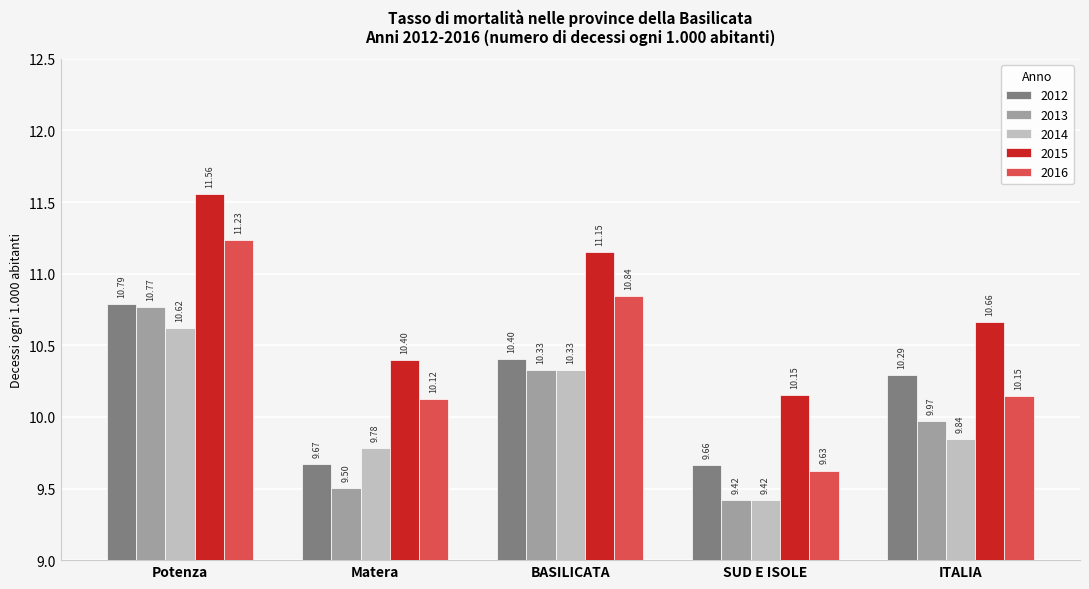

Where is 2012 nearest to the value 10?

ITALIA